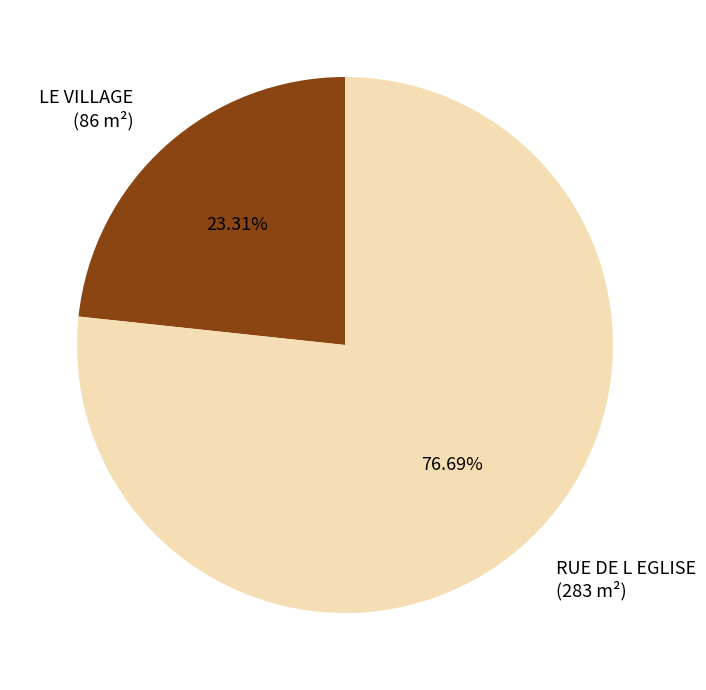

To the nearest percent, what is the difference between the RUE DE L EGLISE and LE VILLAGE slice percentages?

53%